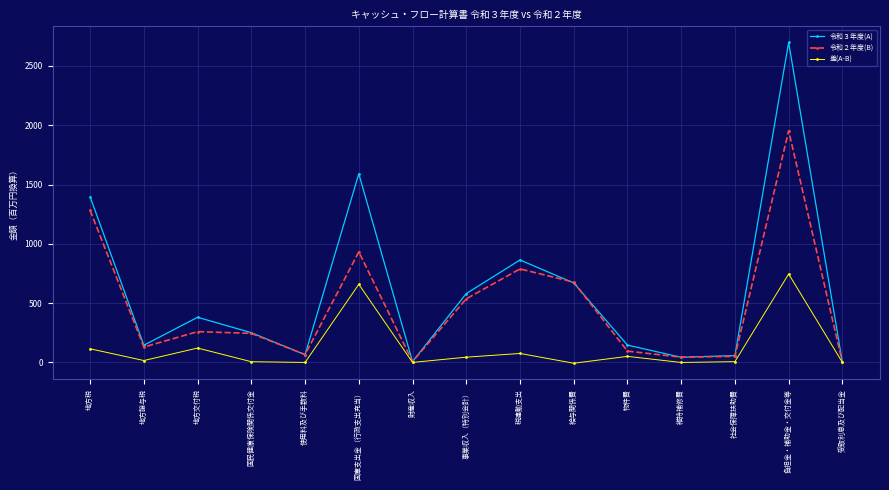

How many interior local valleys does the 令和３年度(A) series have?

4